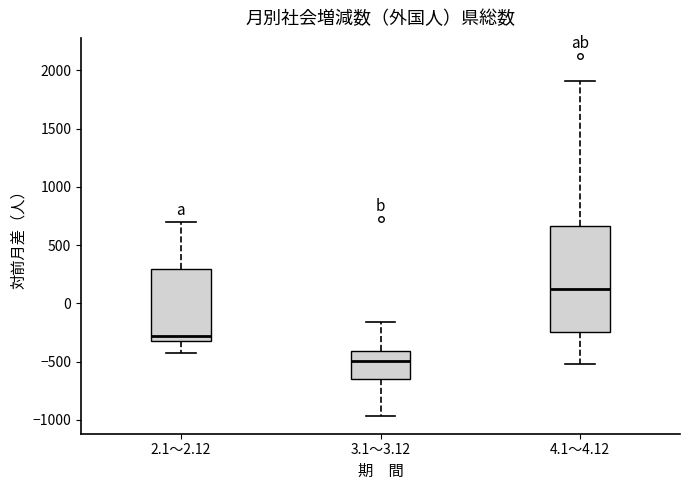

Reading left to right, read every box against the y-axis: the position of its median line, the range the box covers, and the ends of its whiskers. The values are not printed on the chart, so give them approximately, as read against the axis.

2.1～2.12: median -300 (just above the box's lower edge), box -300 to 300, whiskers -450 to 700
3.1～3.12: median -500, box -650 to -400, whiskers -950 to -150
4.1～4.12: median 100, box -250 to 650, whiskers -500 to 1900